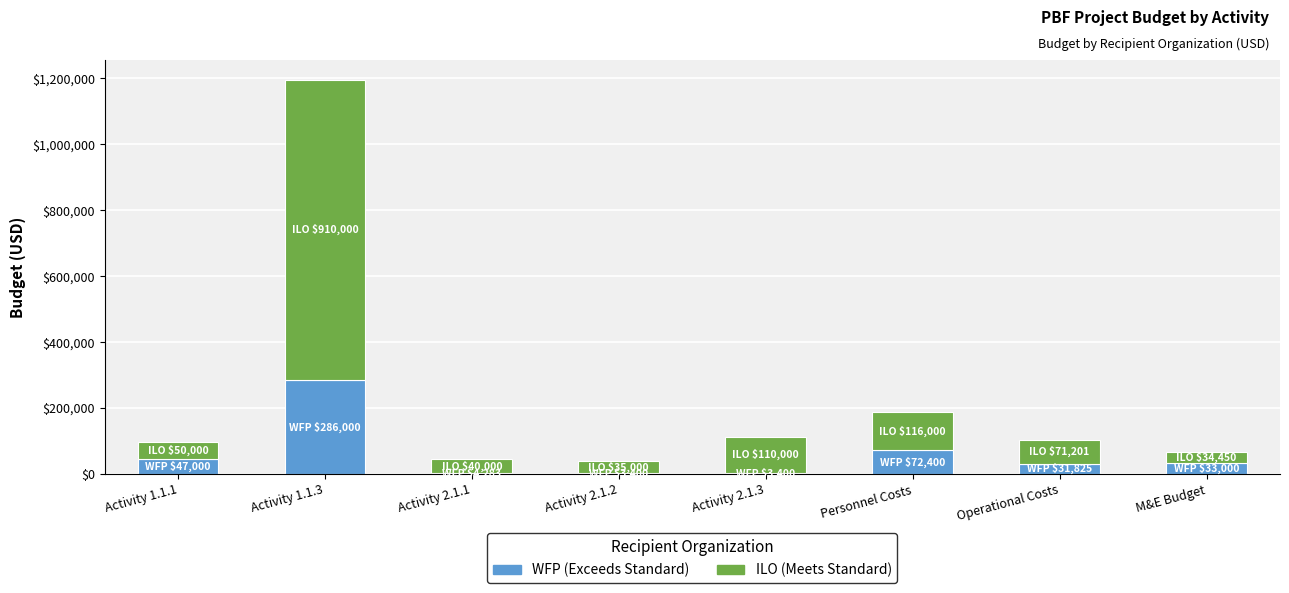

At which category is the sum across all series the highest?

Activity 1.1.3